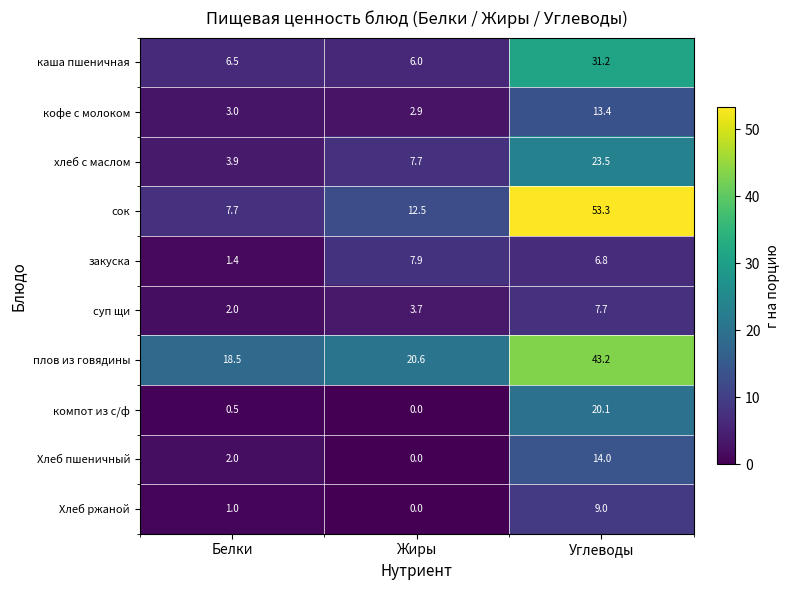

Between Жиры and Углеводы, which series saw the biggest shift?

сок